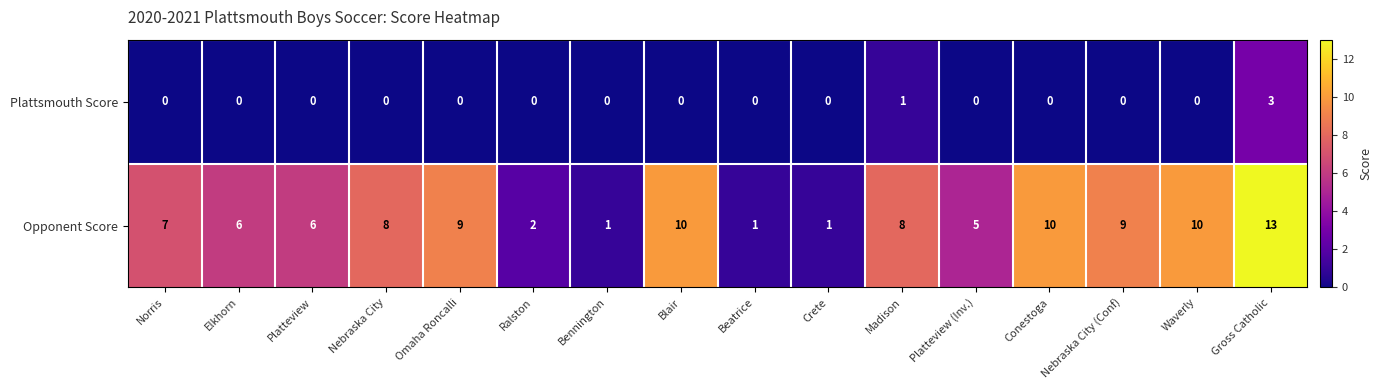

Between Blair and Crete, which series saw the biggest shift?

Opponent Score